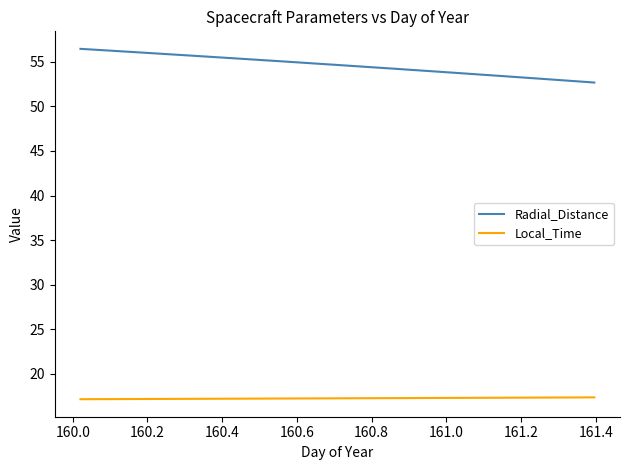

What is the difference between the maximum and minimum values in the Radial_Distance series?

3.8